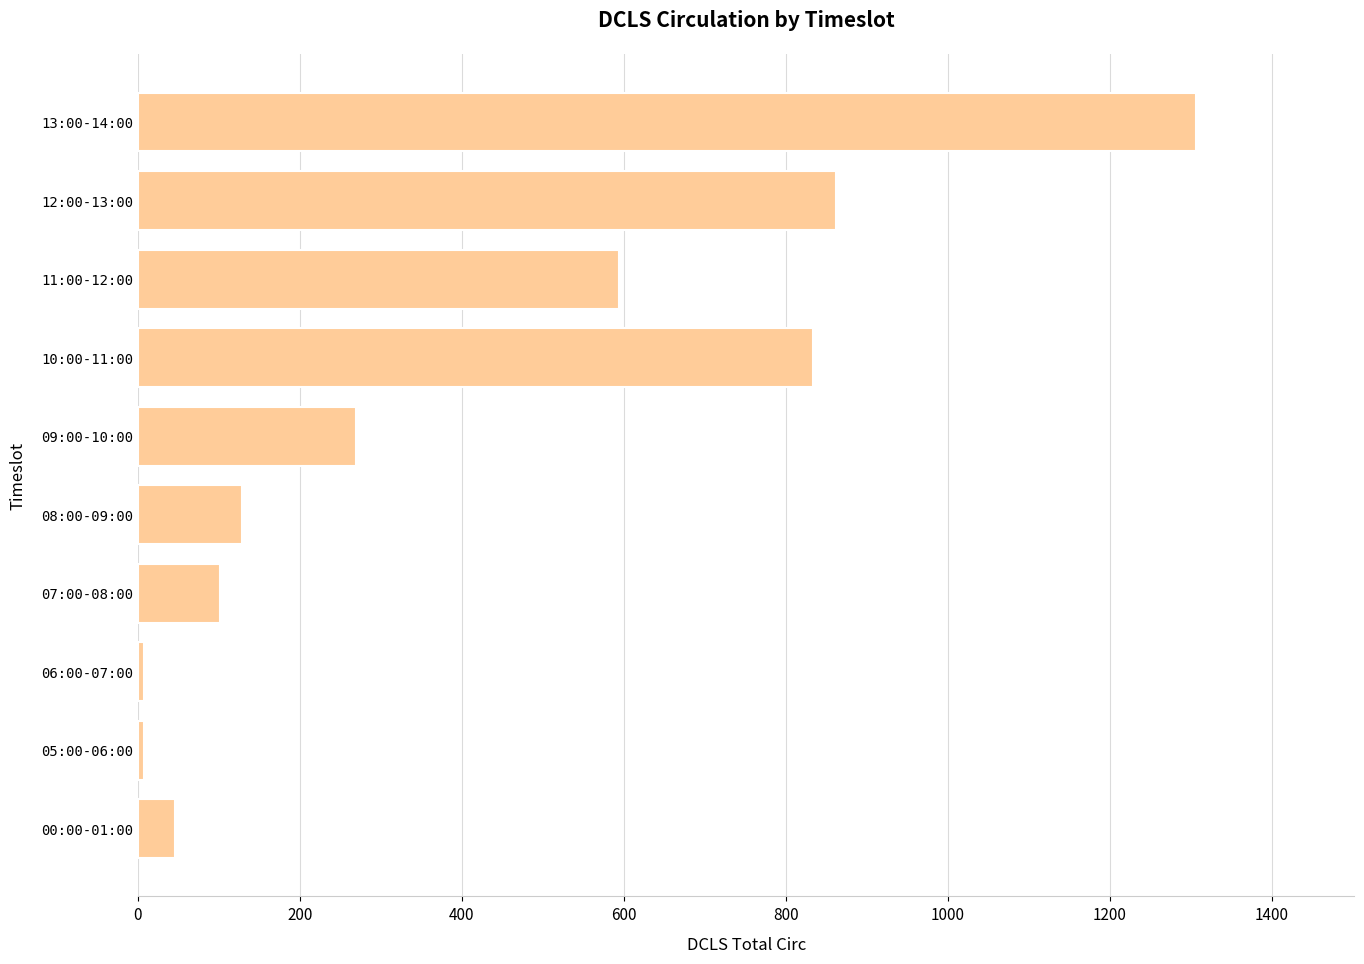

How many data points does each series have?

10